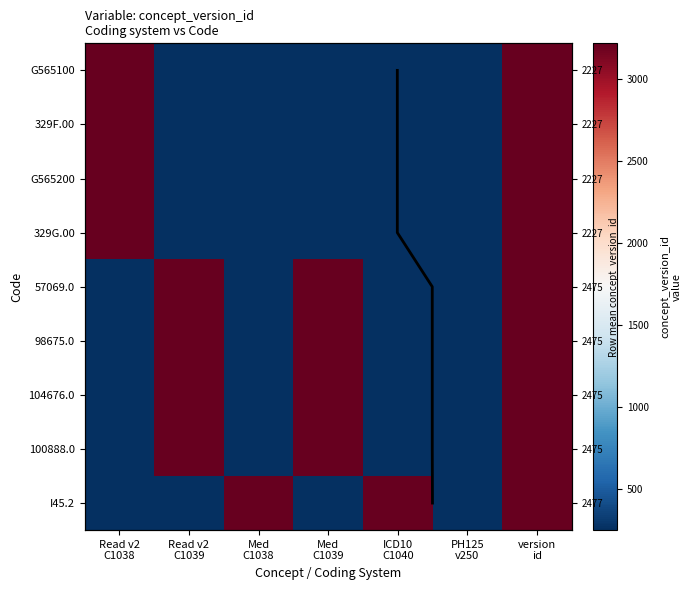

Rank the series by their maximum value, from highest to lowest.

I45.2, 57069.0, 98675.0, 104676.0, 100888.0, G565100, 329F.00, G565200, 329G.00